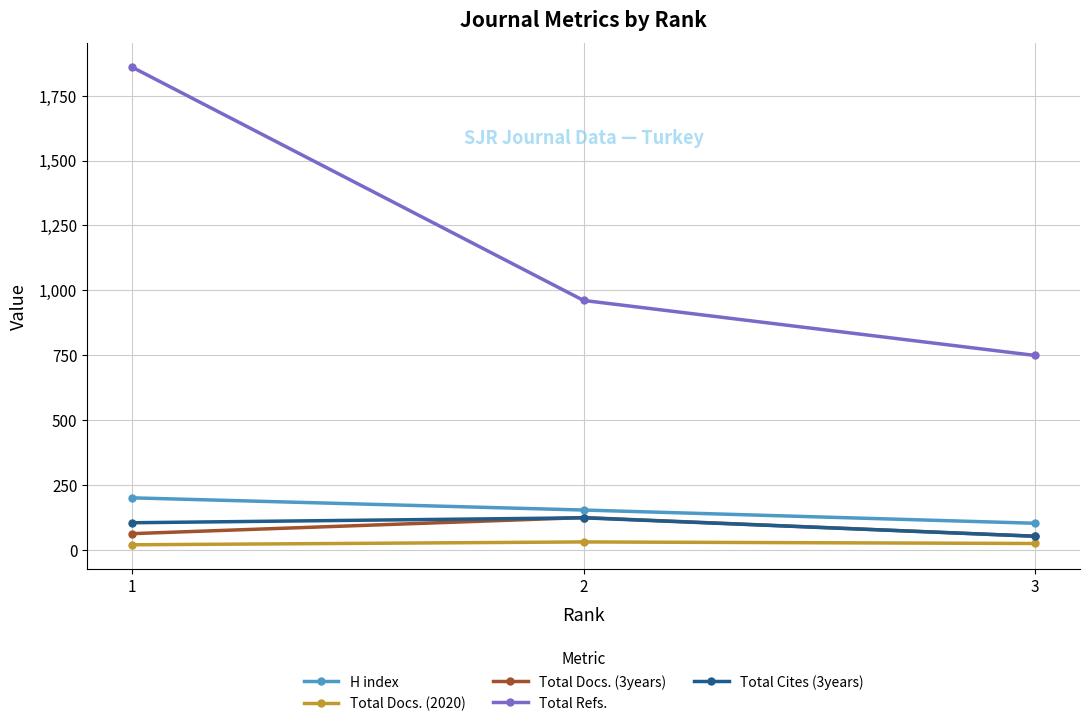

True or false: Total Docs. (3years) has a value of 124 at 2.

True